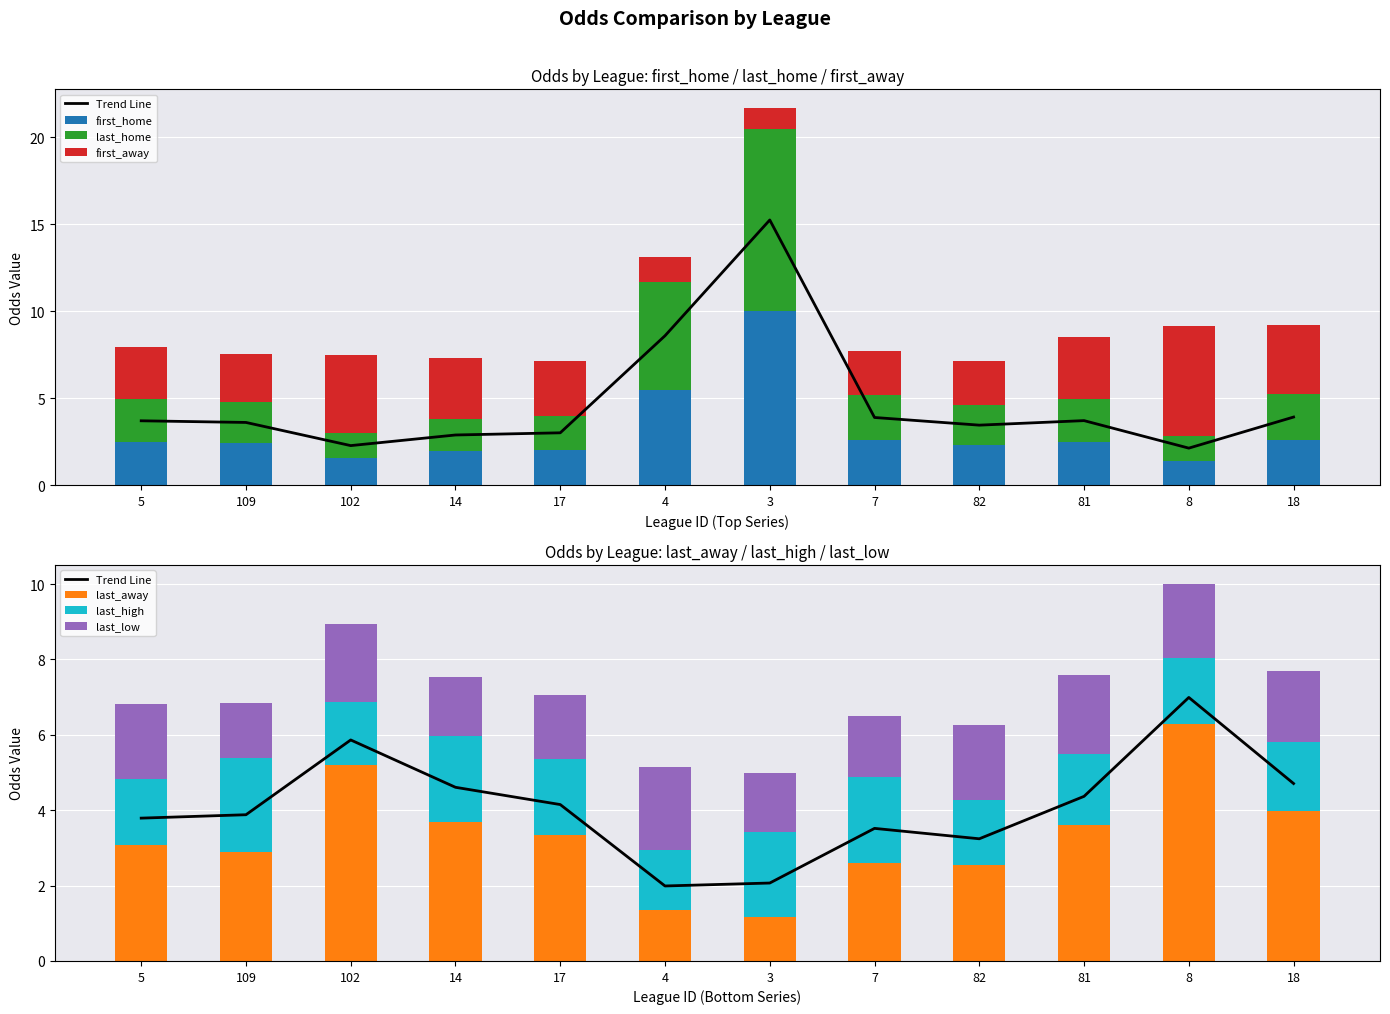

What are all the series names shown in the legend?

first_home, last_home, first_away, last_away, last_high, last_low